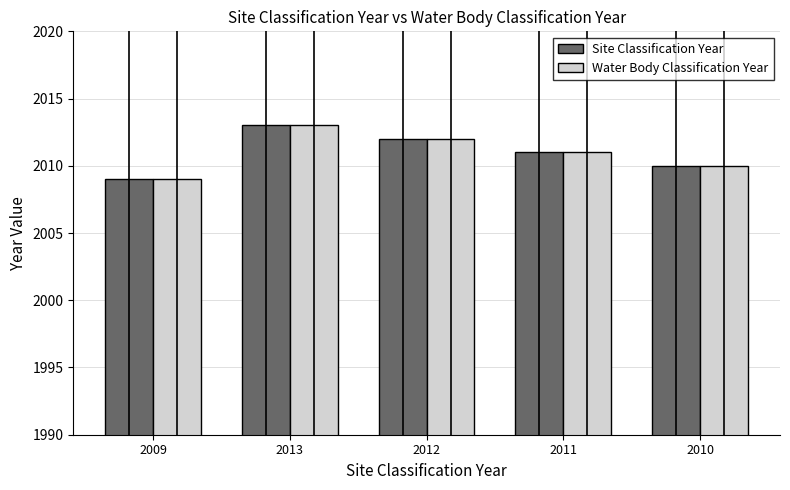

Reading left to right, transcribe all the data shown in this chart.

Site Classification Year: 2009=2009	2013=2013	2012=2012	2011=2011	2010=2010
Water Body Classification Year: 2009=2009	2013=2013	2012=2012	2011=2011	2010=2010